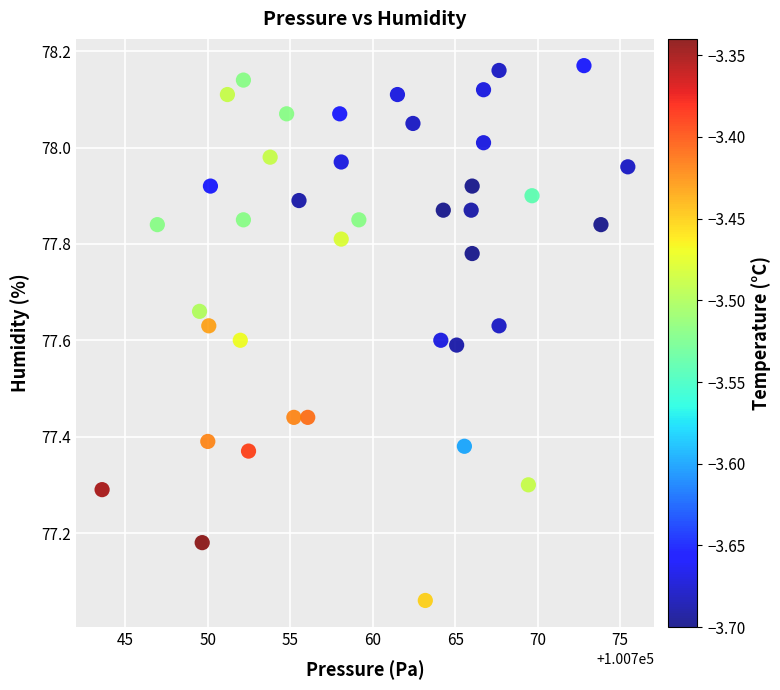

What is the range of X values (max minus min)?

31.9